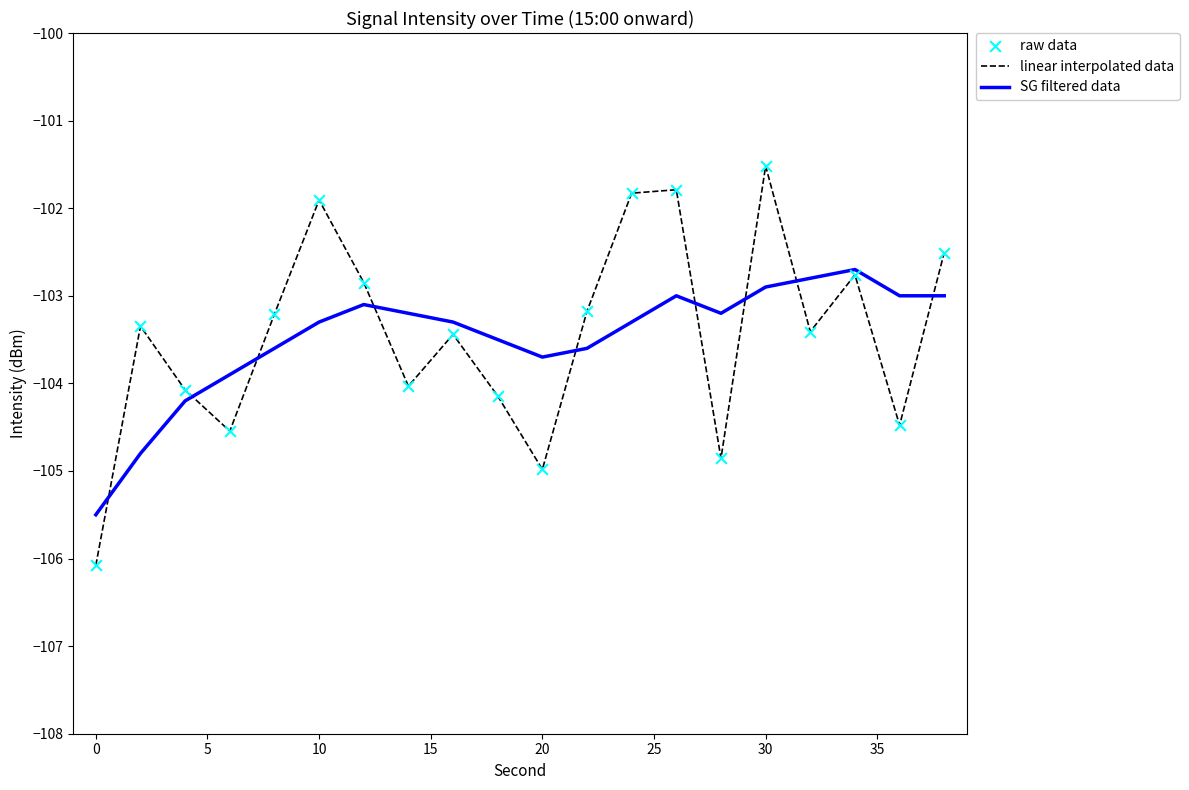

Which series has the largest range (max minus min)?

linear interpolated data